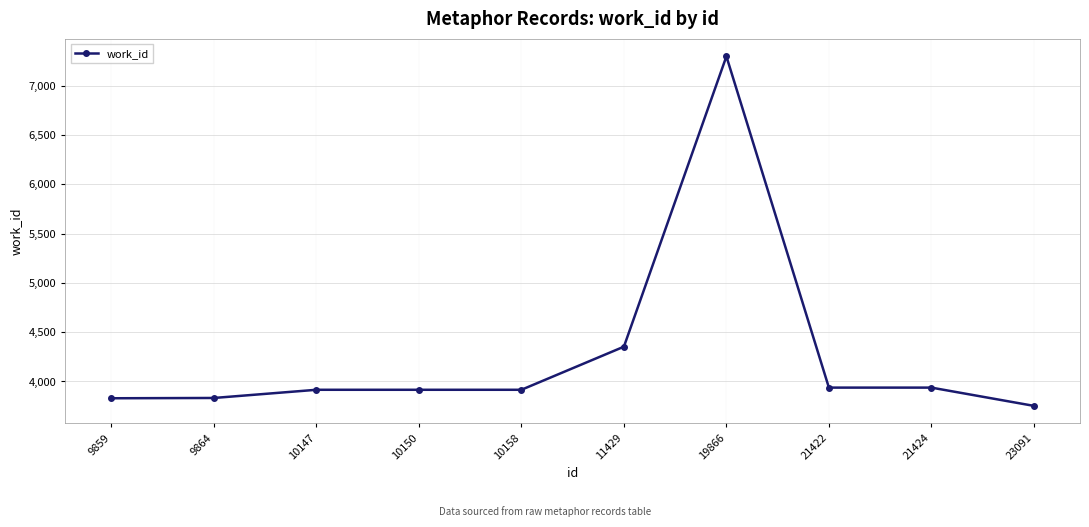

The chart shows a value of 3753 at 23091. True or false?

True